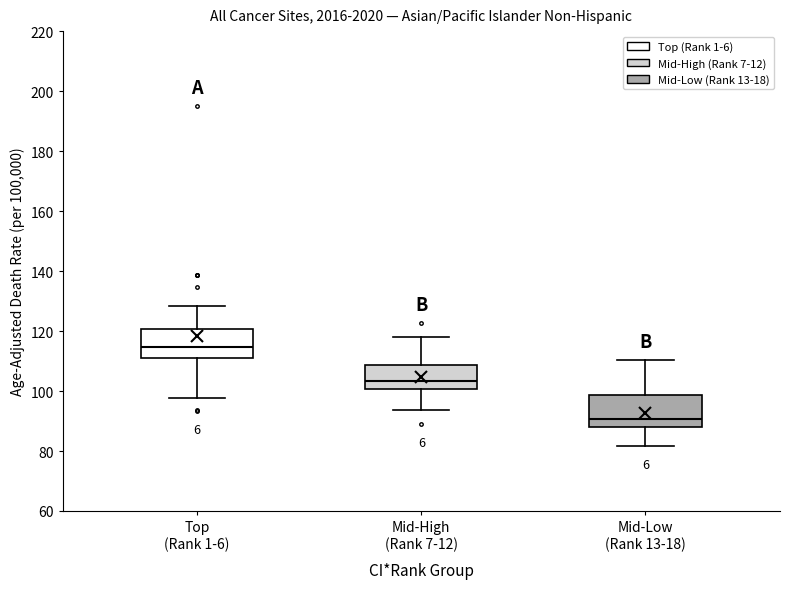

Reading left to right, transcribe this box plot: for each box, give where its median line is, the range the box spans, and where its two whiskers end, as read against the y-axis. The values are not printed on the chart, so give them approximately, as read against the axis.

Top (Rank 1-6): median 114, box 112 to 120, whiskers 98 to 128
Mid-High (Rank 7-12): median 104, box 100 to 108, whiskers 94 to 118
Mid-Low (Rank 13-18): median 90, box 88 to 98, whiskers 82 to 110